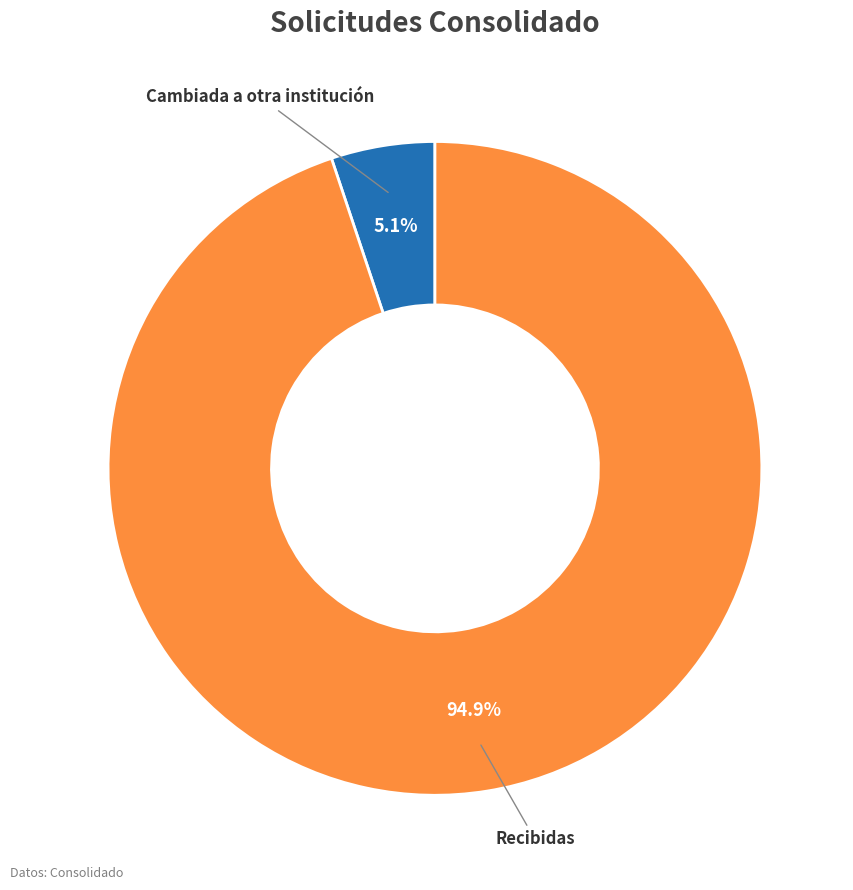

Which slice represents more than half of the pie?

Recibidas